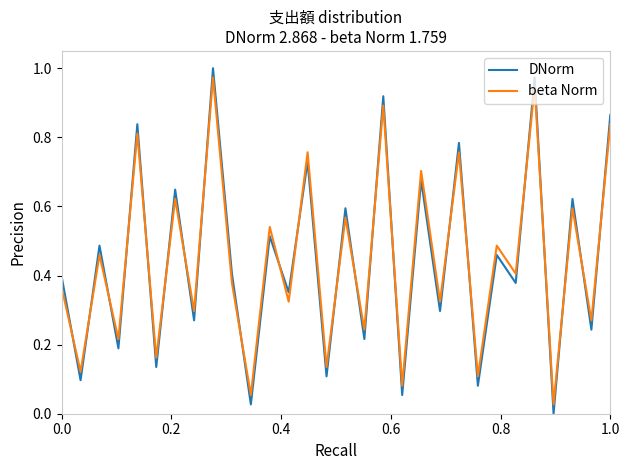

Which series has the largest range (max minus min)?

DNorm